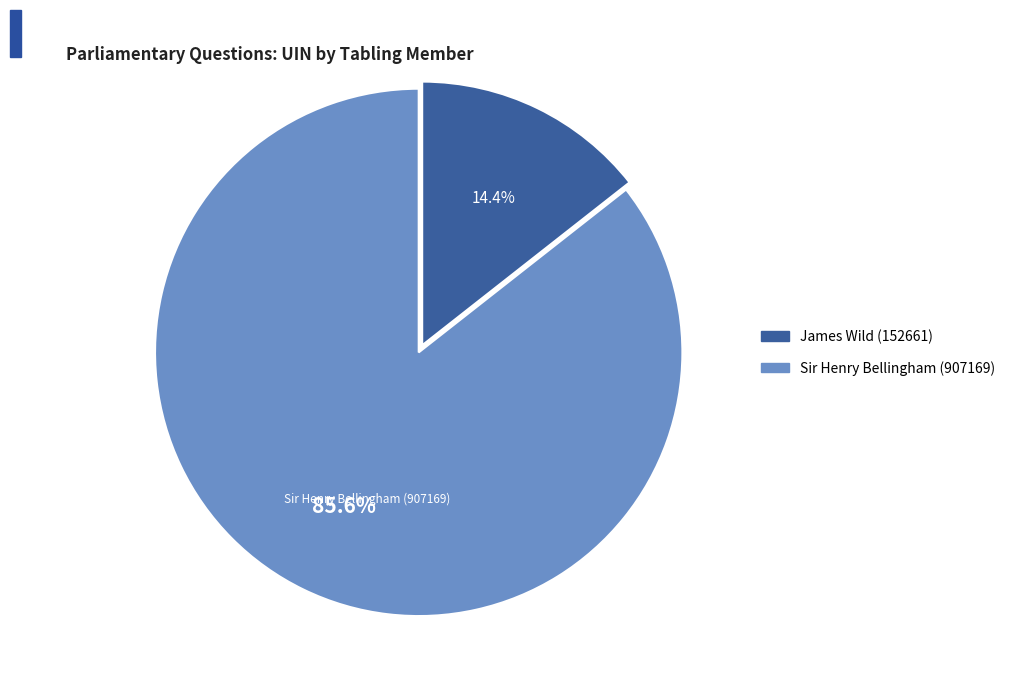

Approximately how many times larger is the value at Sir Henry Bellingham (907169) compared to James Wild (152661)?

5.9